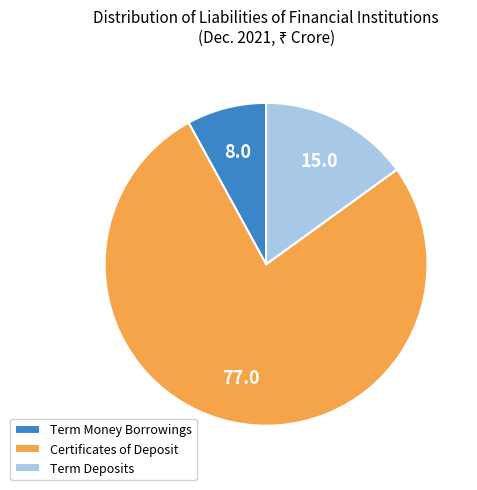

How many slices are in this pie chart?

3